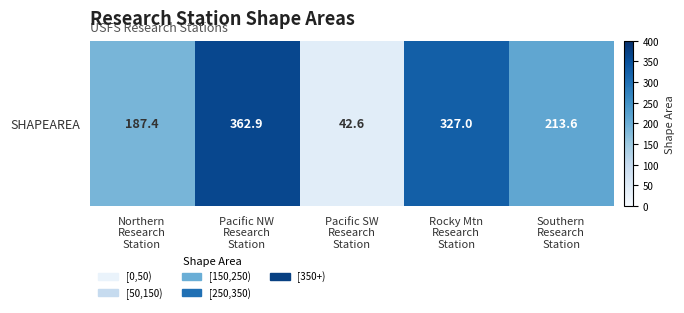

How many data points are above 213?

3